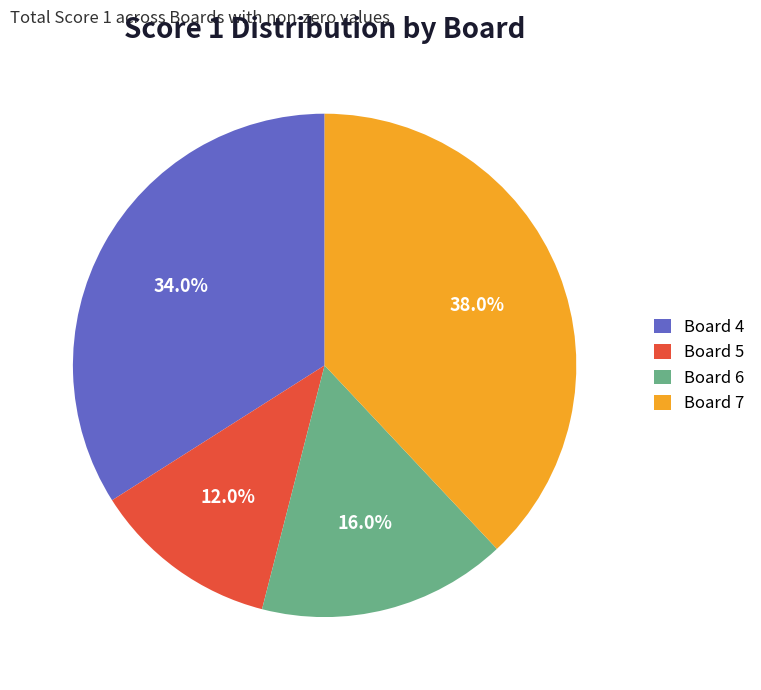

What is the ratio of the value at Board 7 to the value at Board 5?

3.2